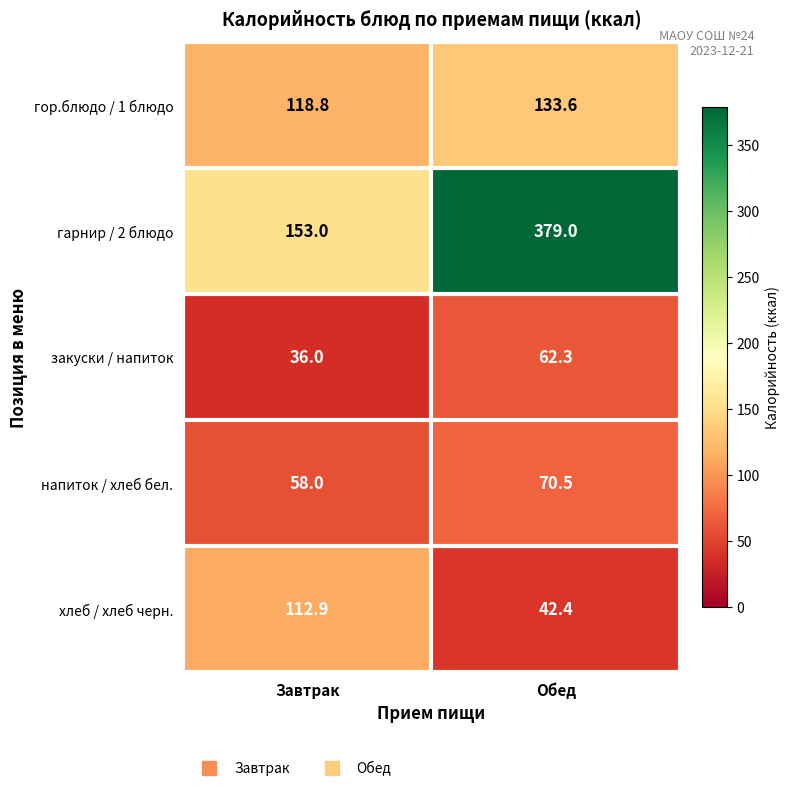

At which label does напиток / хлеб бел. reach its minimum?

Завтрак